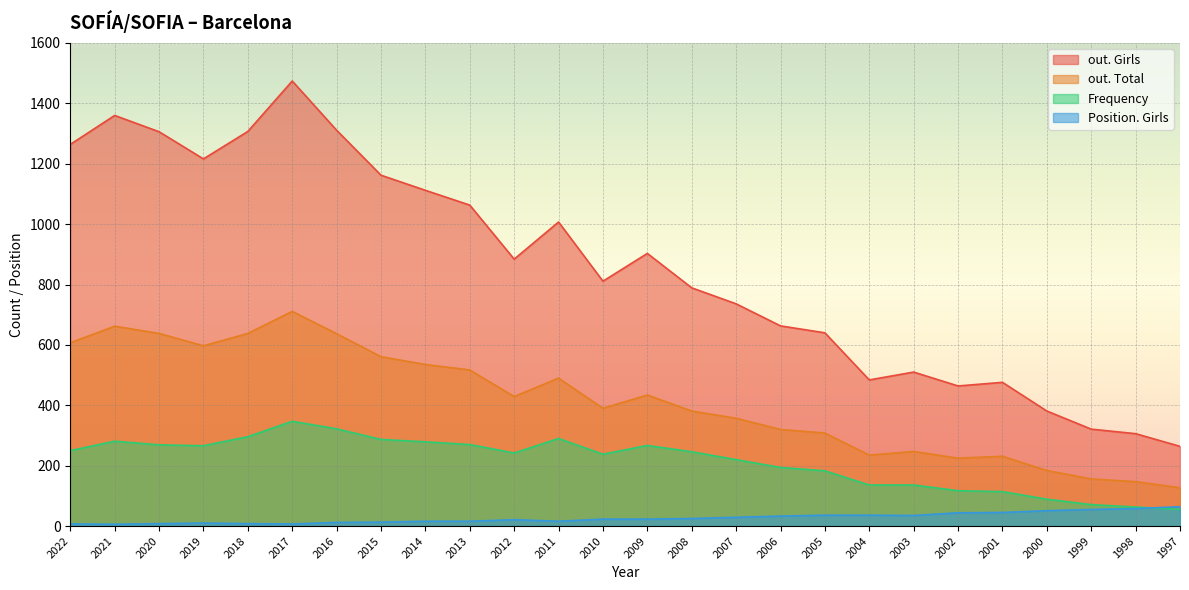

True or false: out. Total and Position. Girls cross at least once.

False